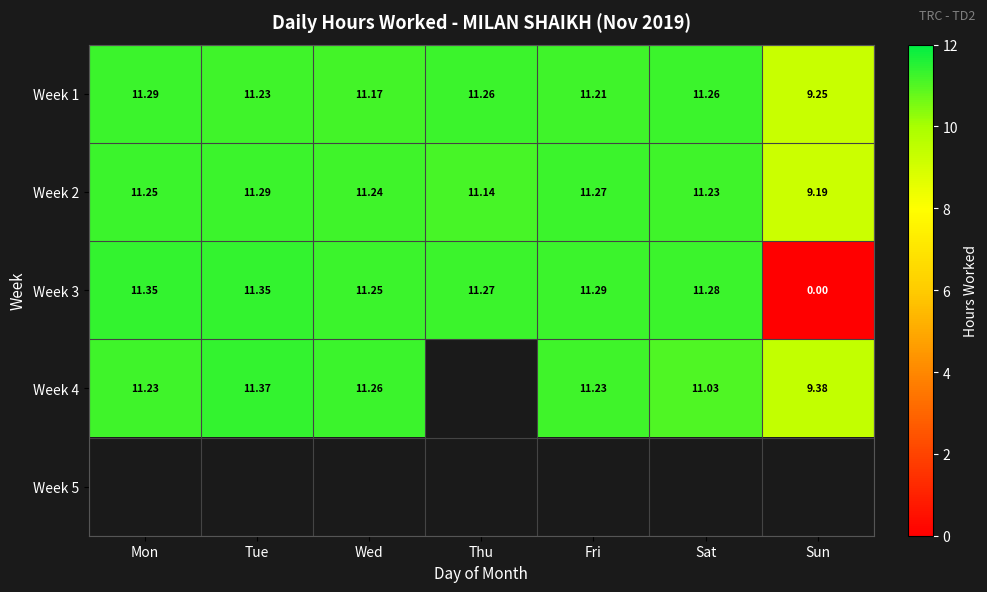

What is the sum of all Week 2 values?

76.6